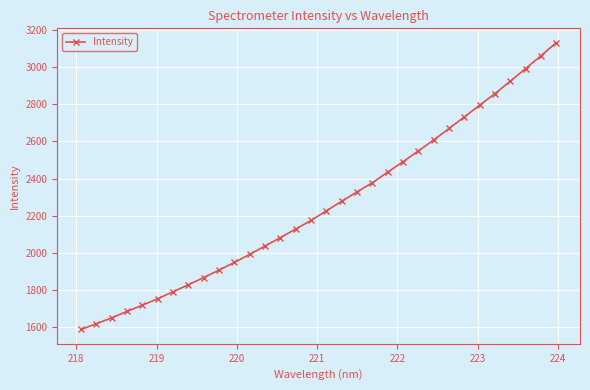

Does the chart display data point markers on the line(s)?

Yes